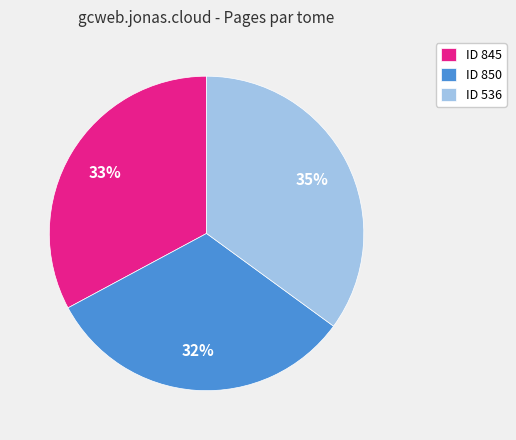

Does ID 850 account for over 50% of the chart?

No